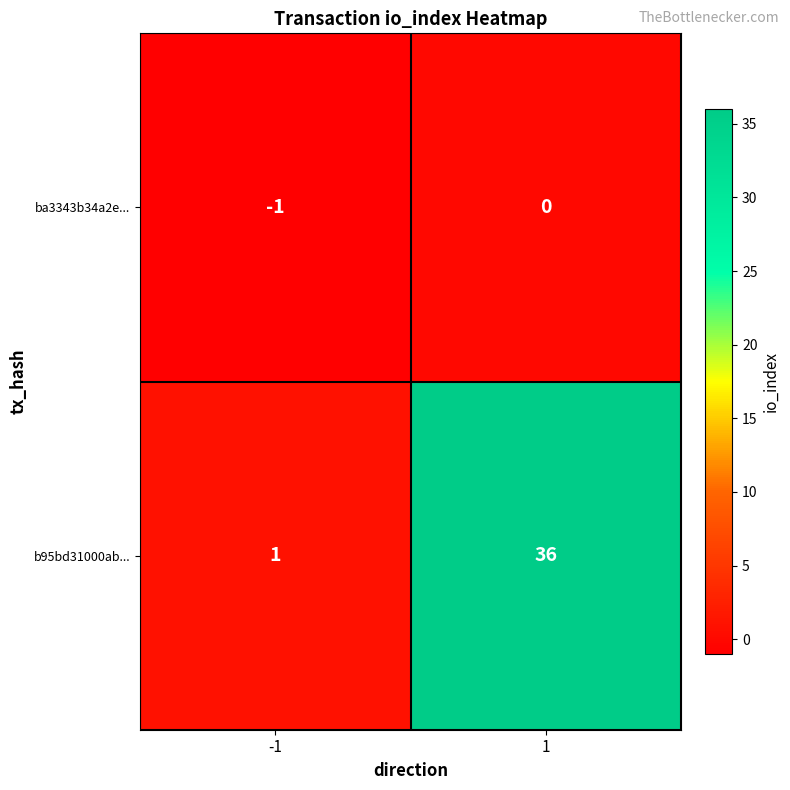

What is the total value across all series at 1?

36